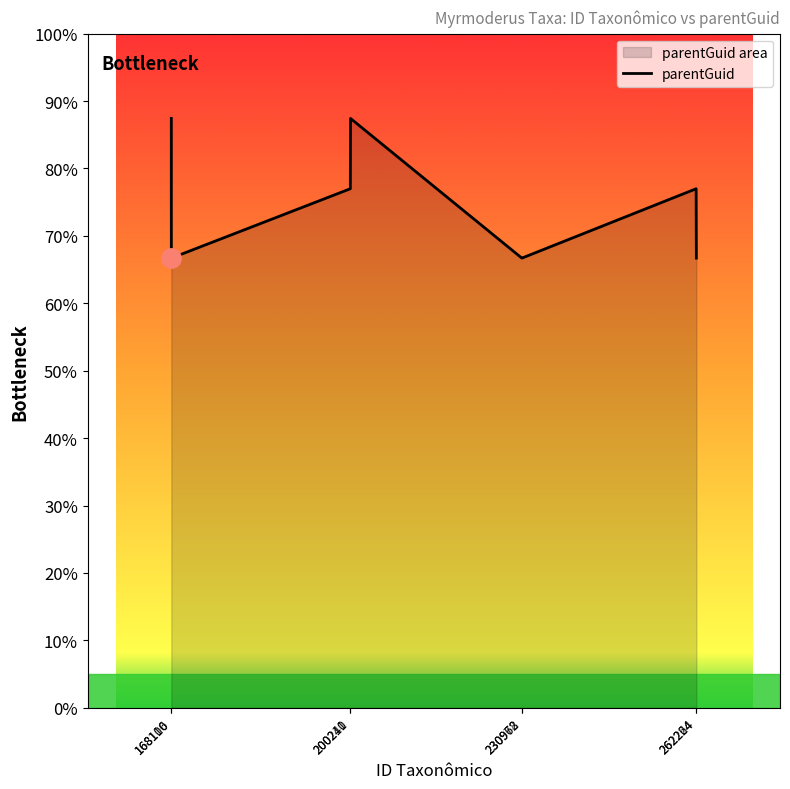

Reading left to right, list all the values displayed in this chart.

87.4	66.7	77.0	87.4	66.7	66.7	77.0	66.7